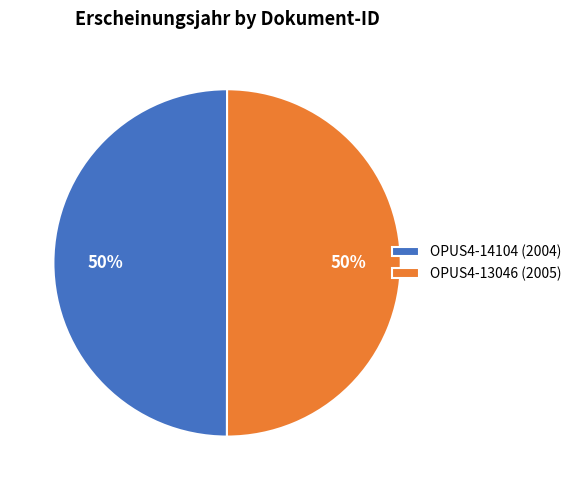

True or false: OPUS4-13046 (2005) accounts for 61% of the total.

False